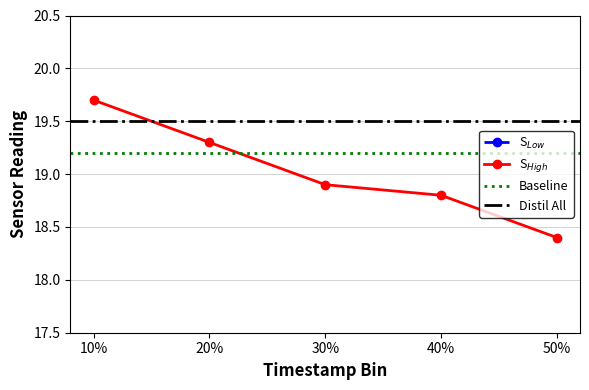

The value of temperature at 40% is 9.7. True or false?

False